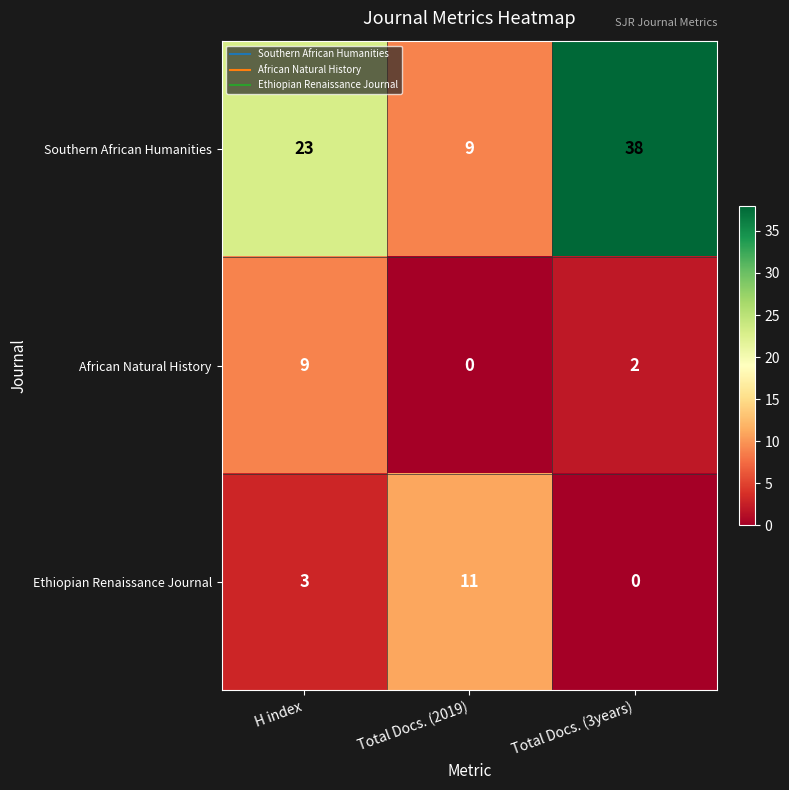

What is the average value of the Ethiopian Renaissance Journal series?

5